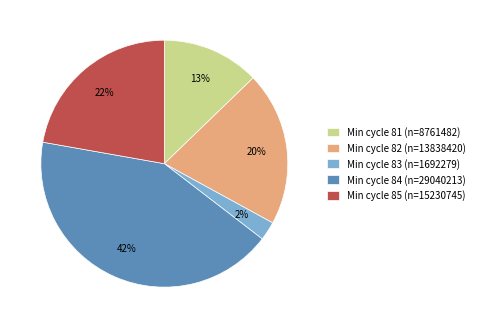

Is the sum of Min cycle 83 (n=1692279) and Min cycle 81 (n=8761482) greater than half?

No